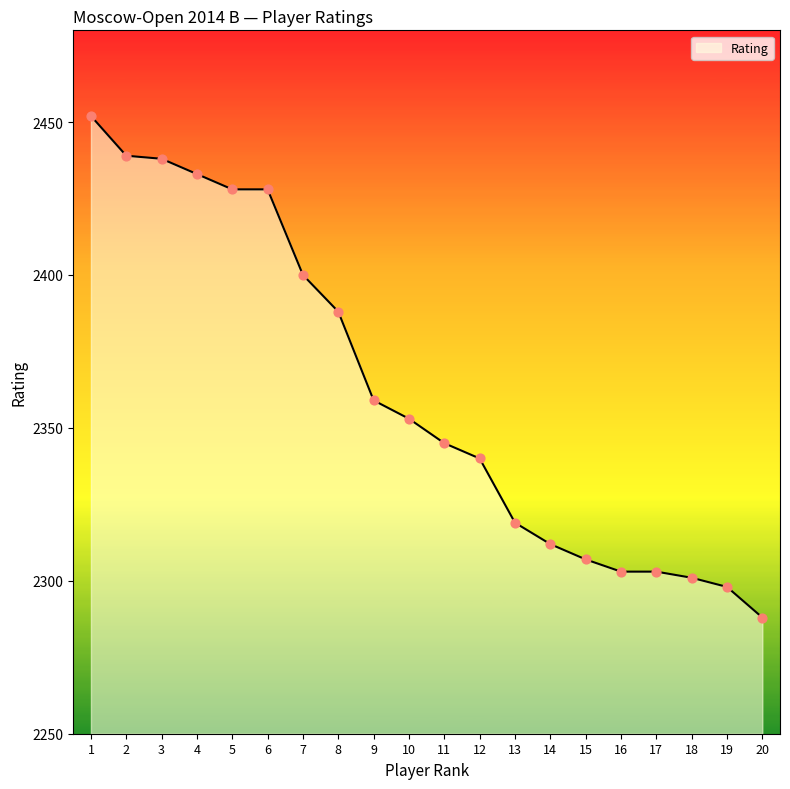

What is the change in value from 13 to 17?

-16